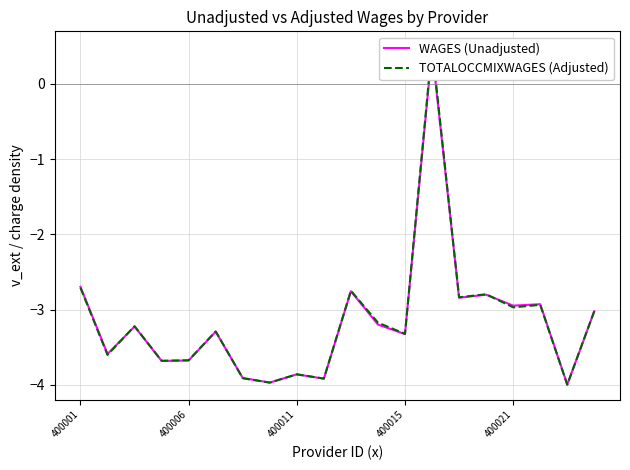

At which category does the chart reach its minimum across all series?

18